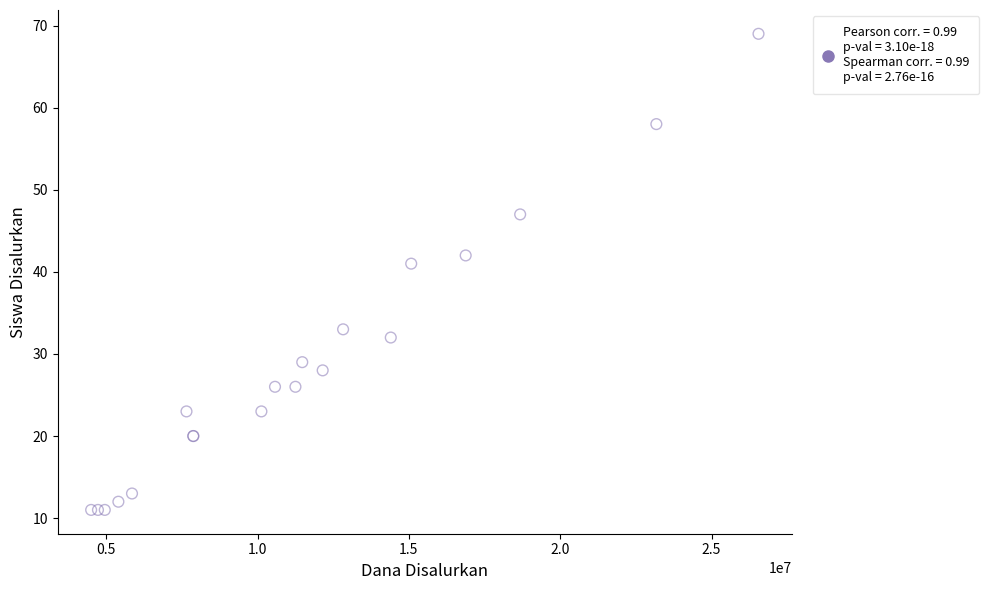

What Y value in the scatter plot is closest to 40?

41